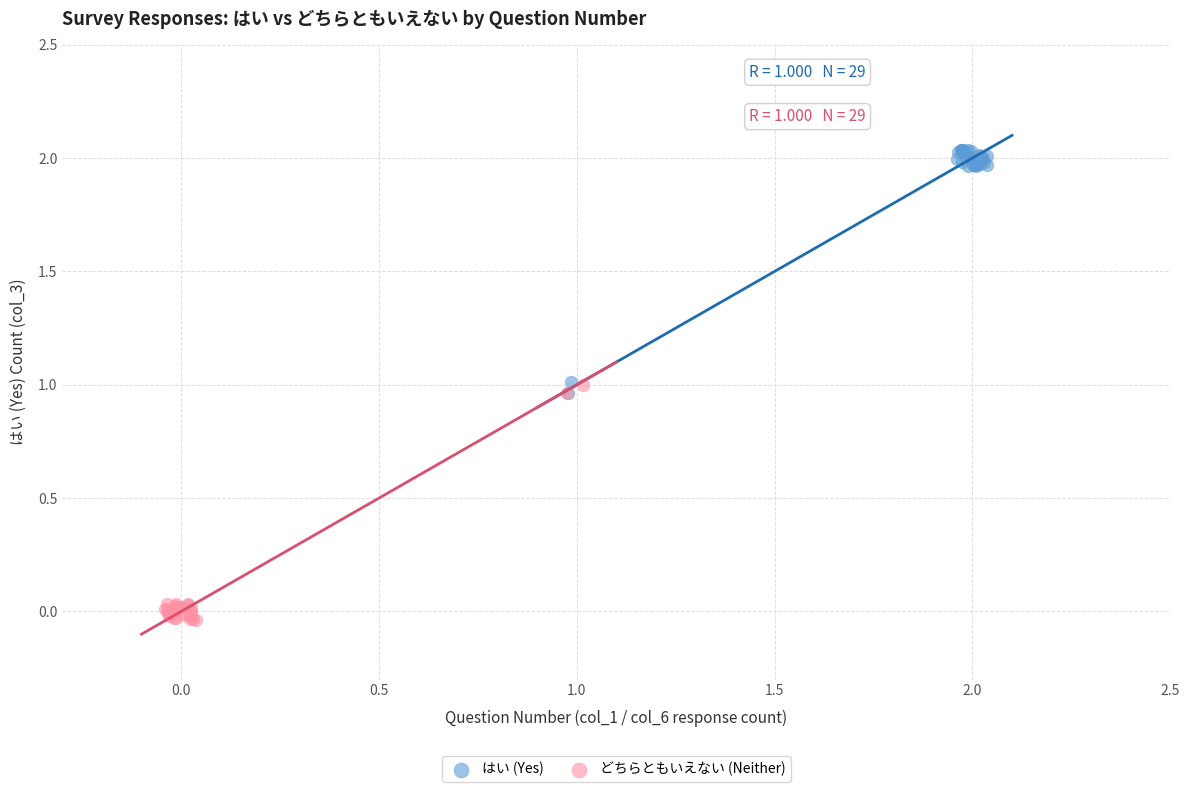

Which series reaches the minimum Y coordinate?

どちらともいえない (Neither)